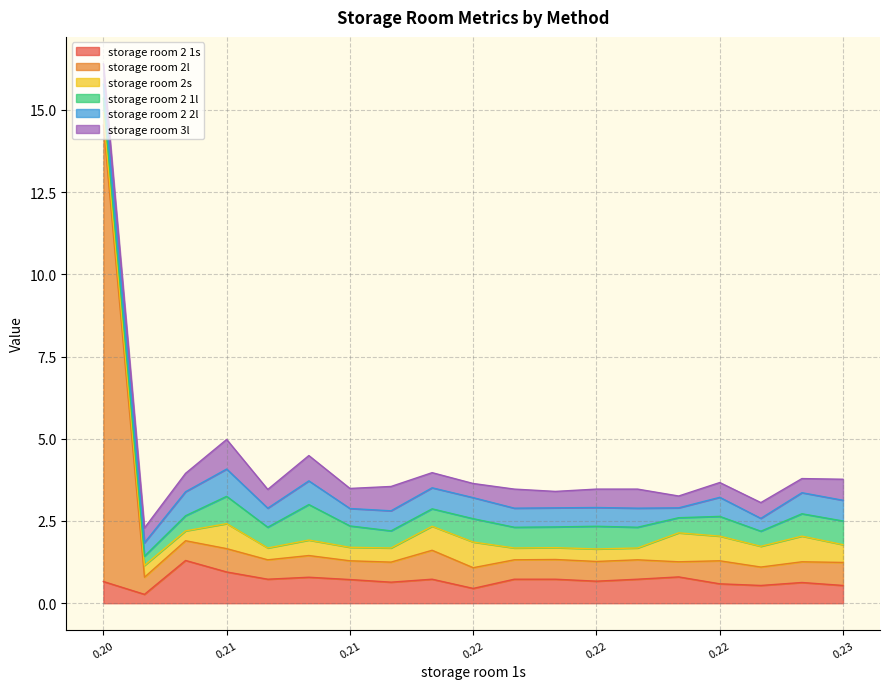

How many lines are shown in the chart?

6